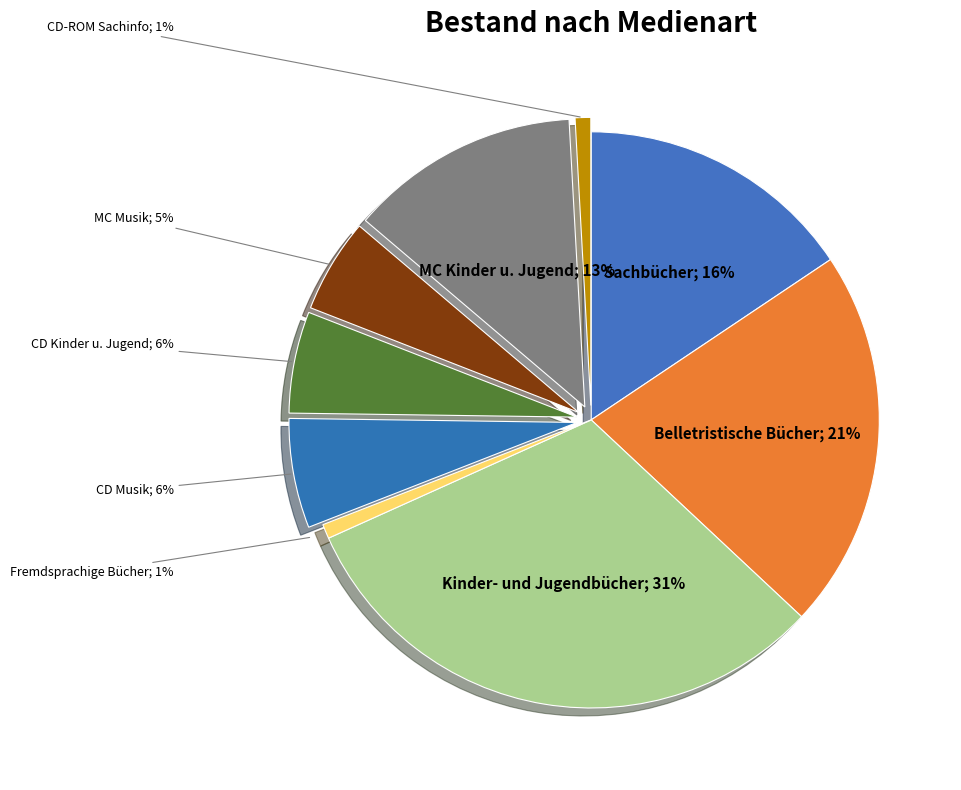

How many slices are in this pie chart?

9